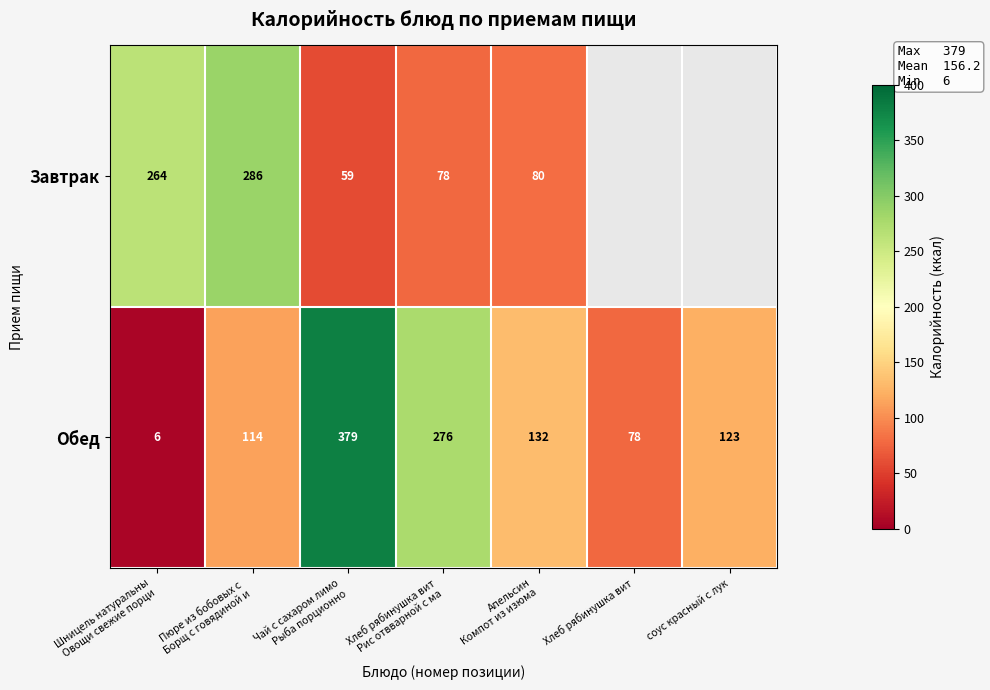

Which label corresponds to the largest value in the chart?

Чай с сахаром лимо
Рыба порционно